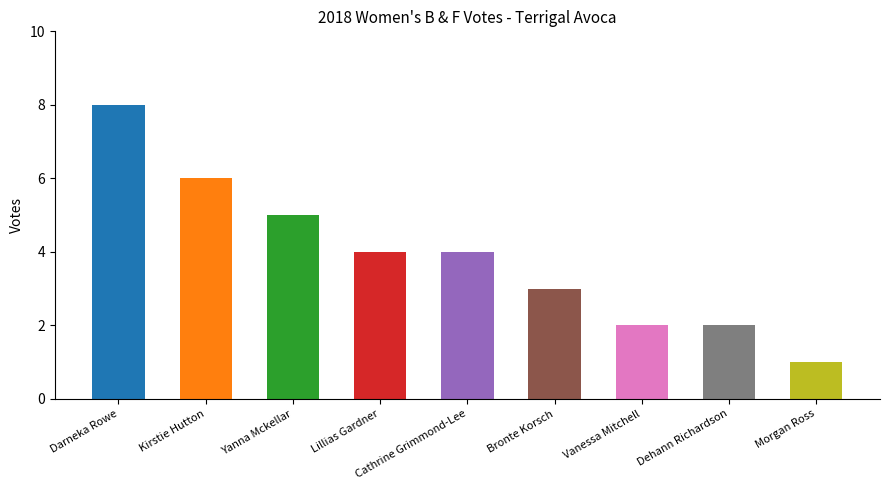

Count the values in the range 2 to 5.

6